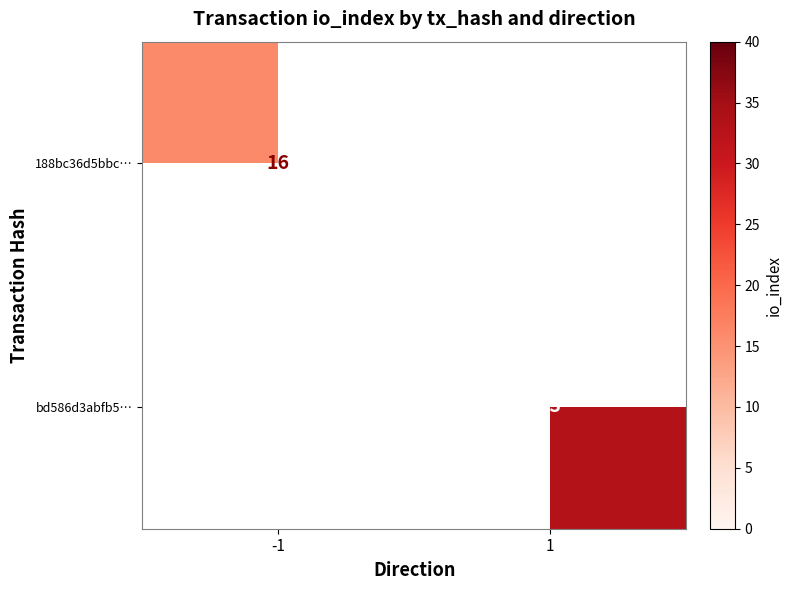

The bd586d3abfb5… series shows 47 at 1. True or false?

False